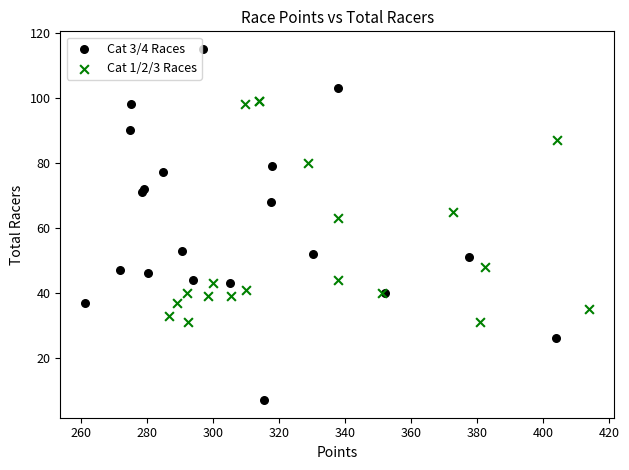

Which series has the largest Y range (max minus min)?

Cat 3/4 Races